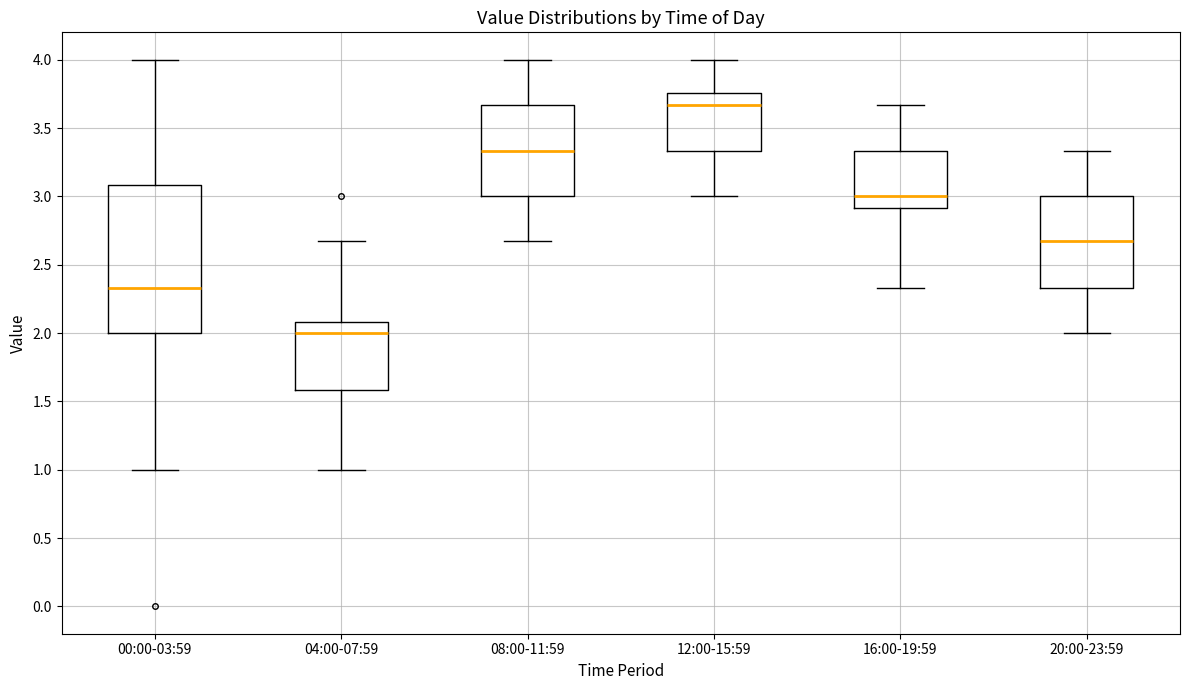

Which box's median line is the lowest?

04:00-07:59